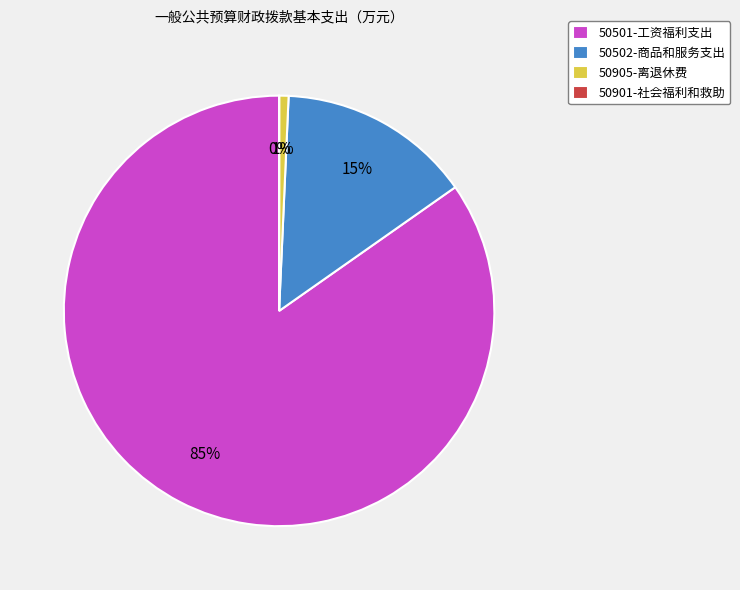

What percentage is the 50502-商品和服务支出 slice, to the nearest percent?

15%